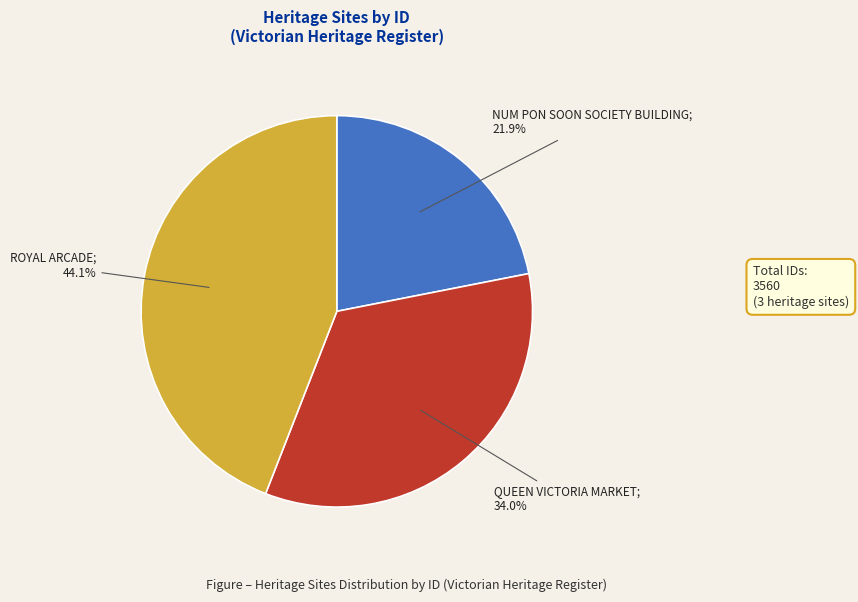

Is there any slice that represents more than half of the pie?

No